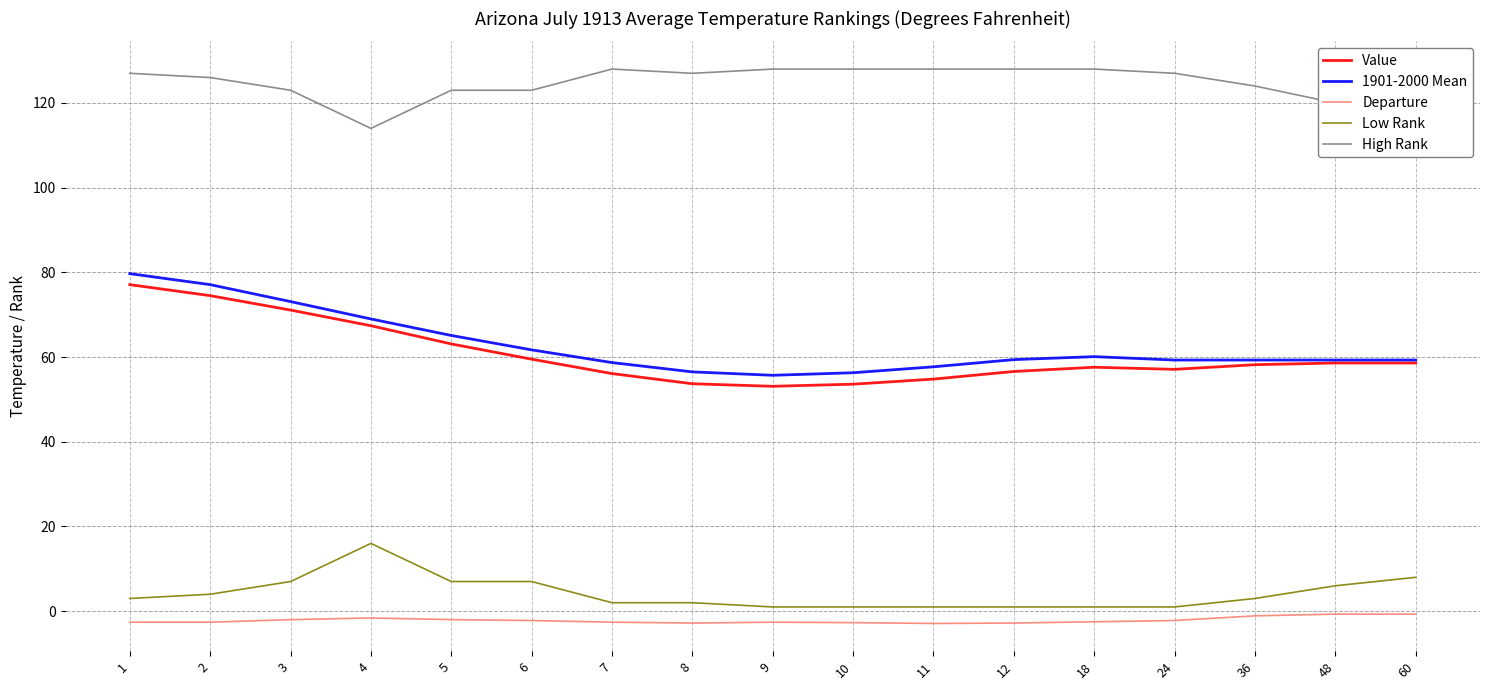

What is the difference between the second highest and second lowest values in the High Rank series?

11.0